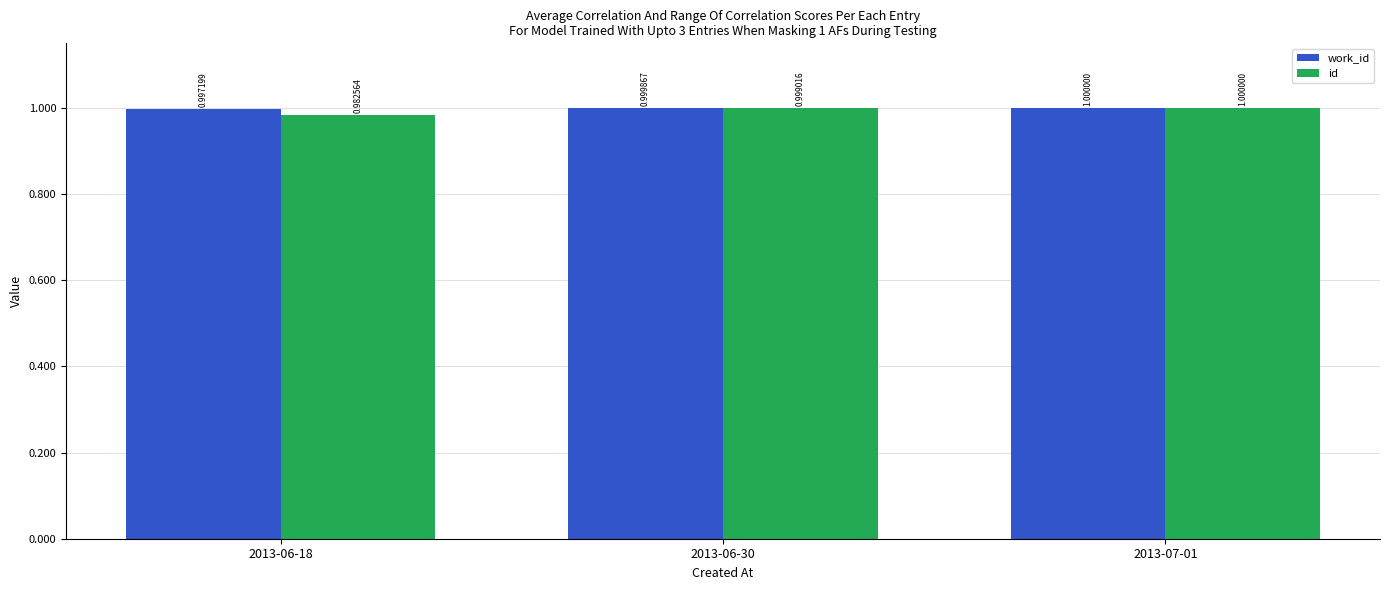

What is the average value of the work_id series?

1.0